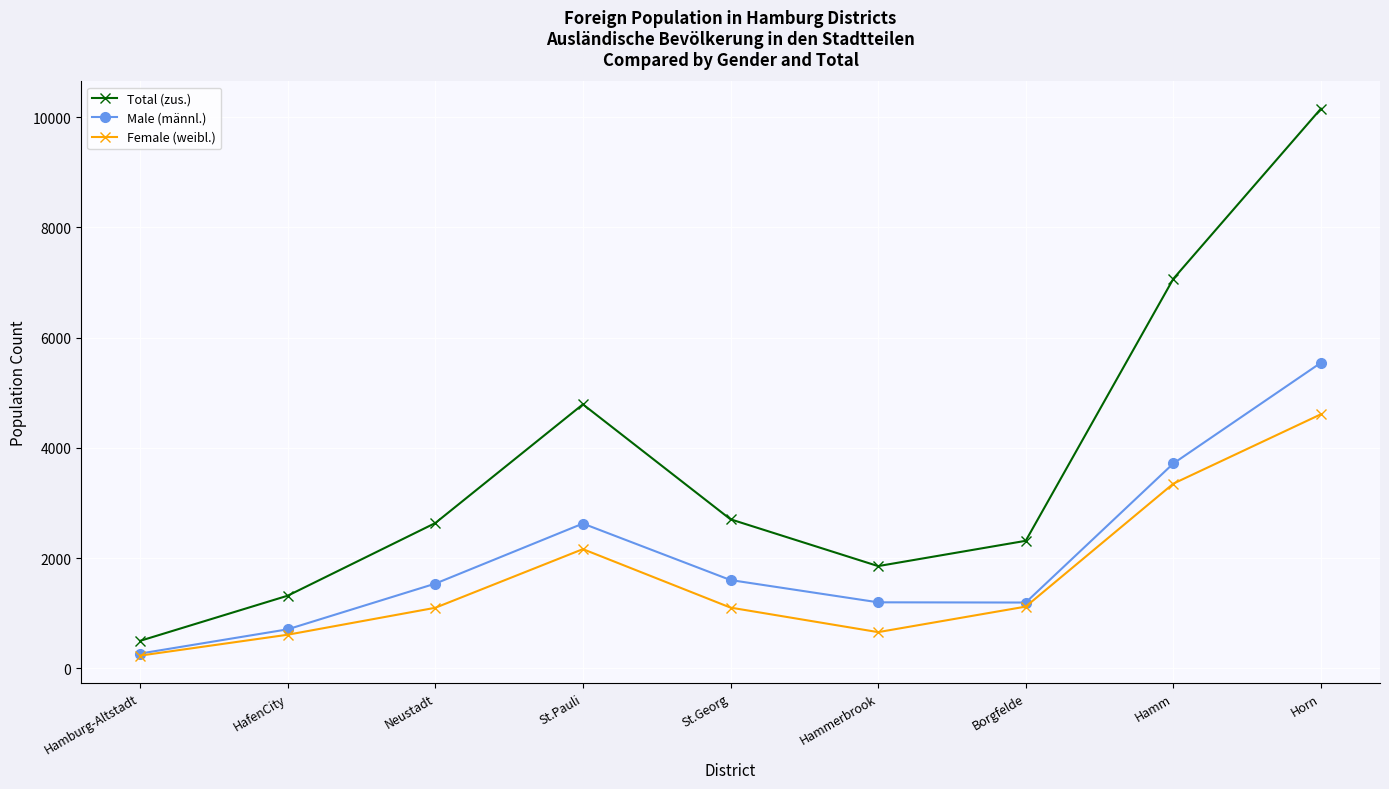

At which label is Total (zus.) closest to 5327?

St.Pauli